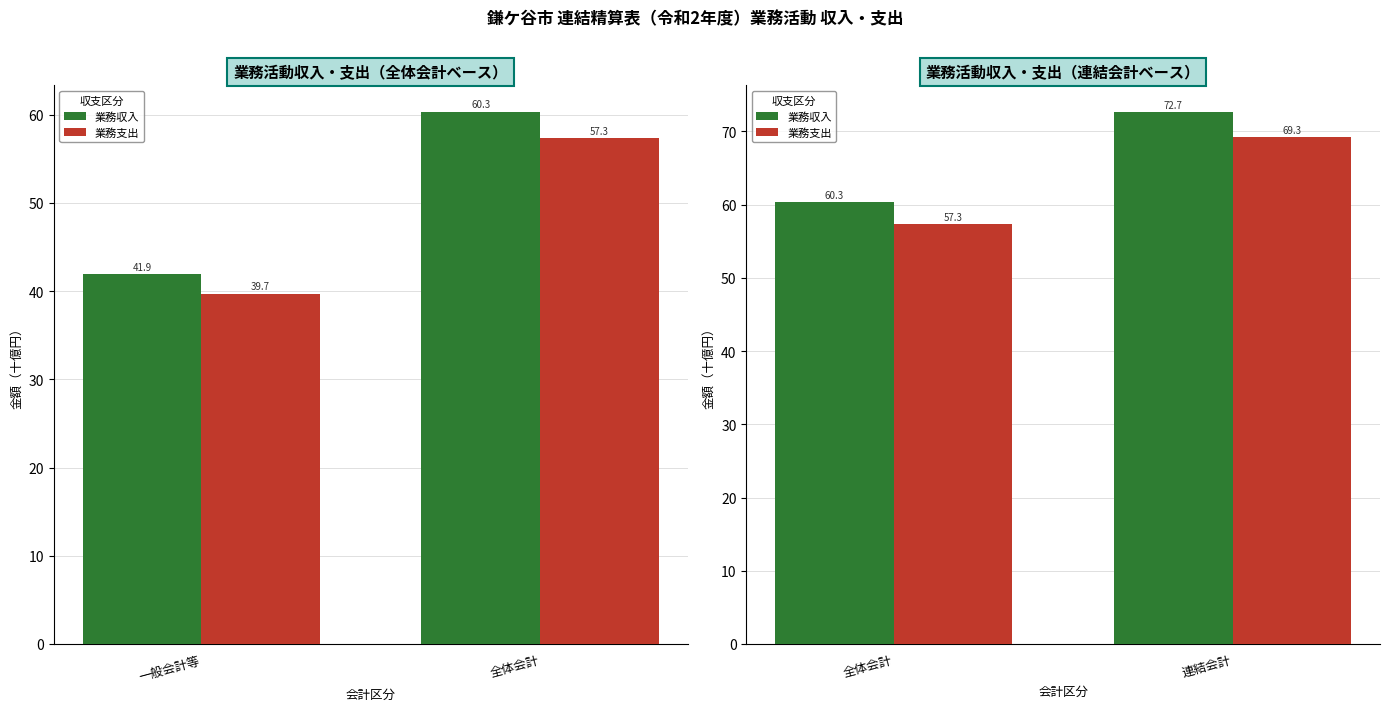

How many categories are shown in the chart?

2